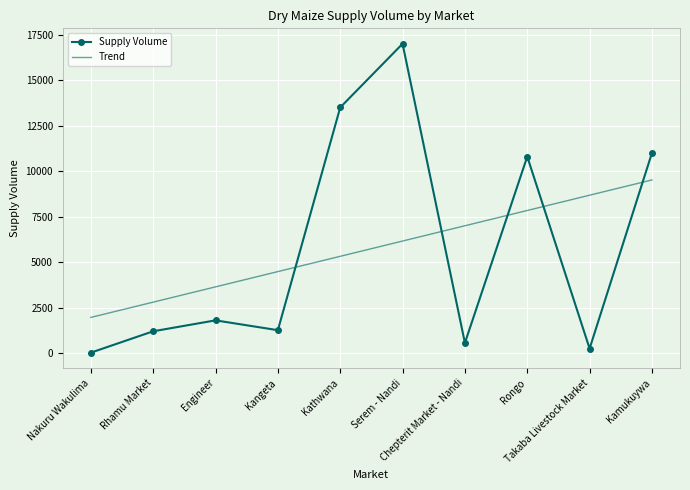

Count the number of data series in this chart.

2